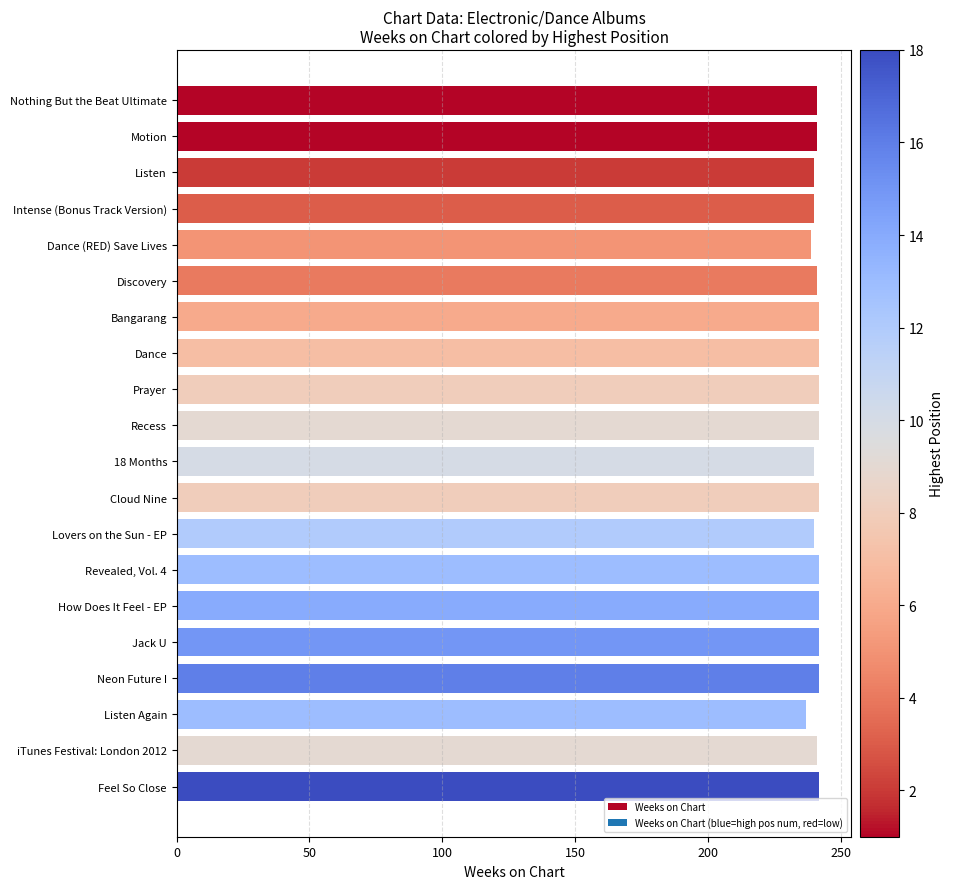

What is the average value?

241